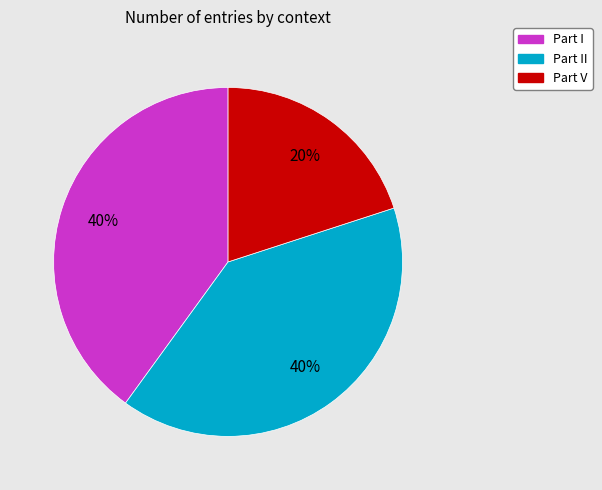

Is there any slice that represents more than half of the pie?

No